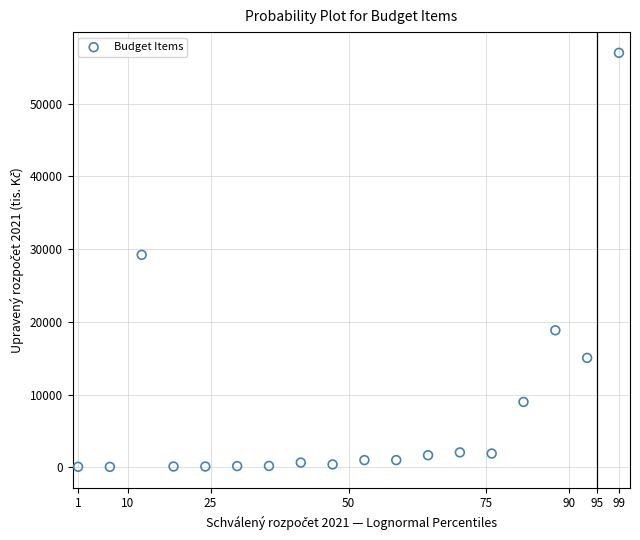

What Y value in the scatter plot is closest to 28535?

29225